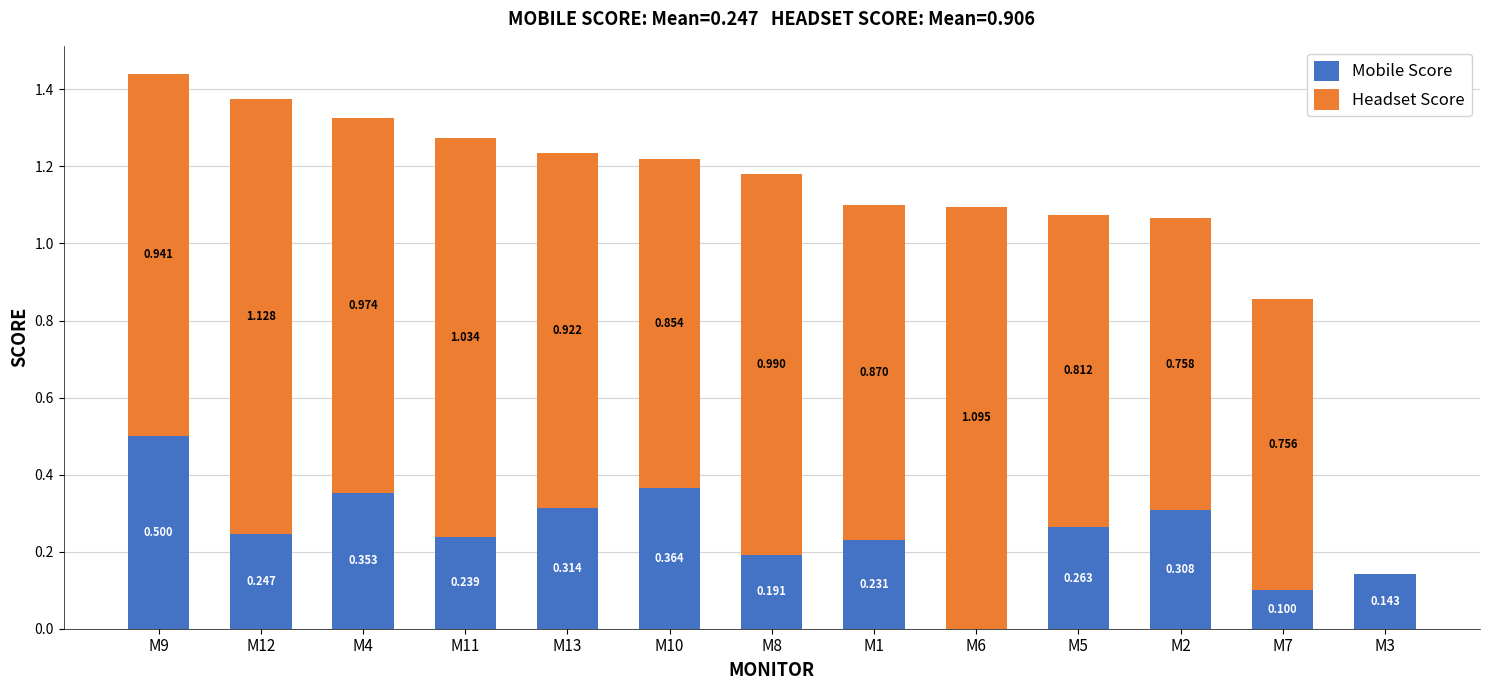

Which series has the widest spread of values?

Headset Score